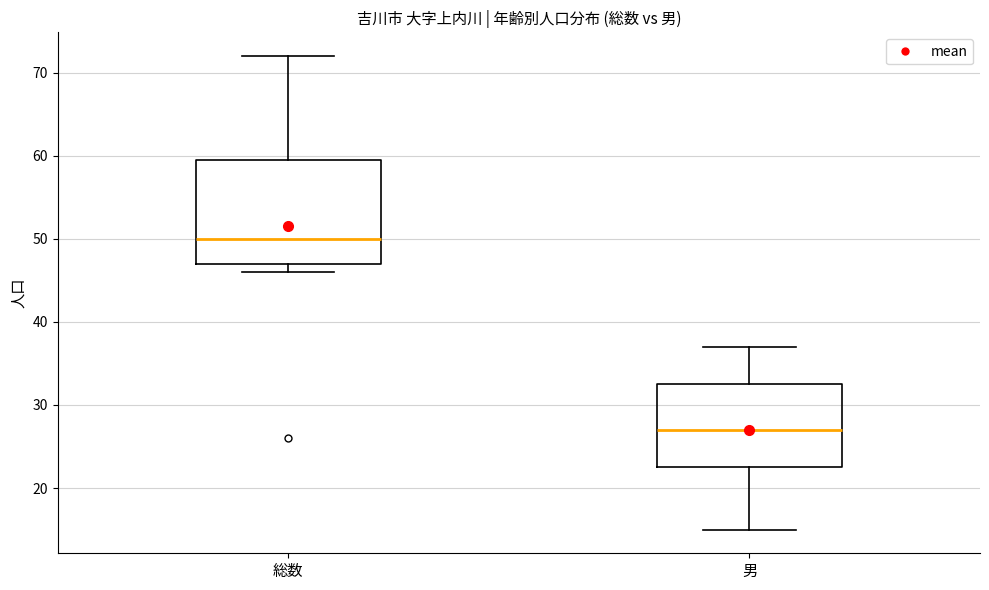

Which box's median line is the lowest?

男